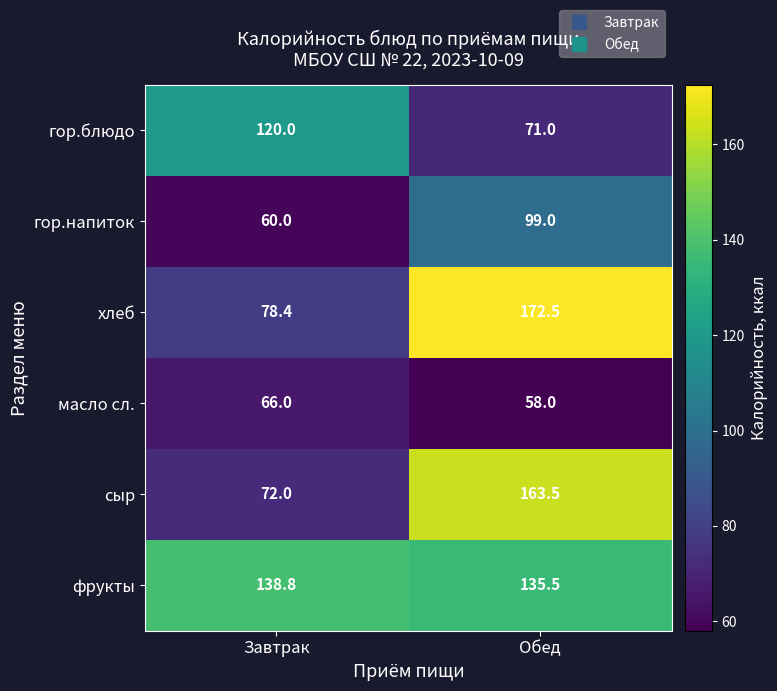

At which category is the sum across all series the highest?

Обед